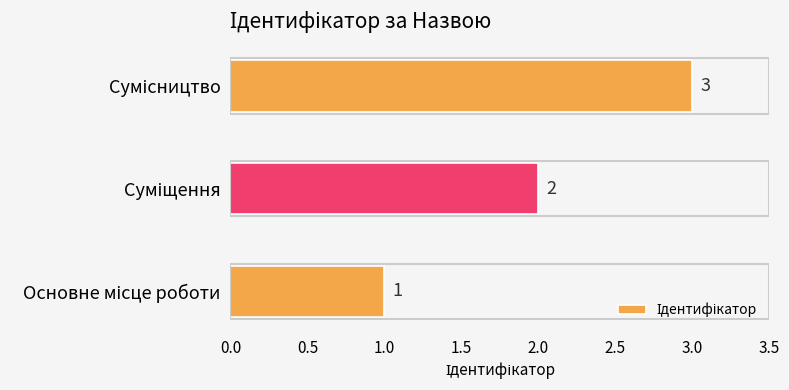

Count the values in the range 1 to 3.

3